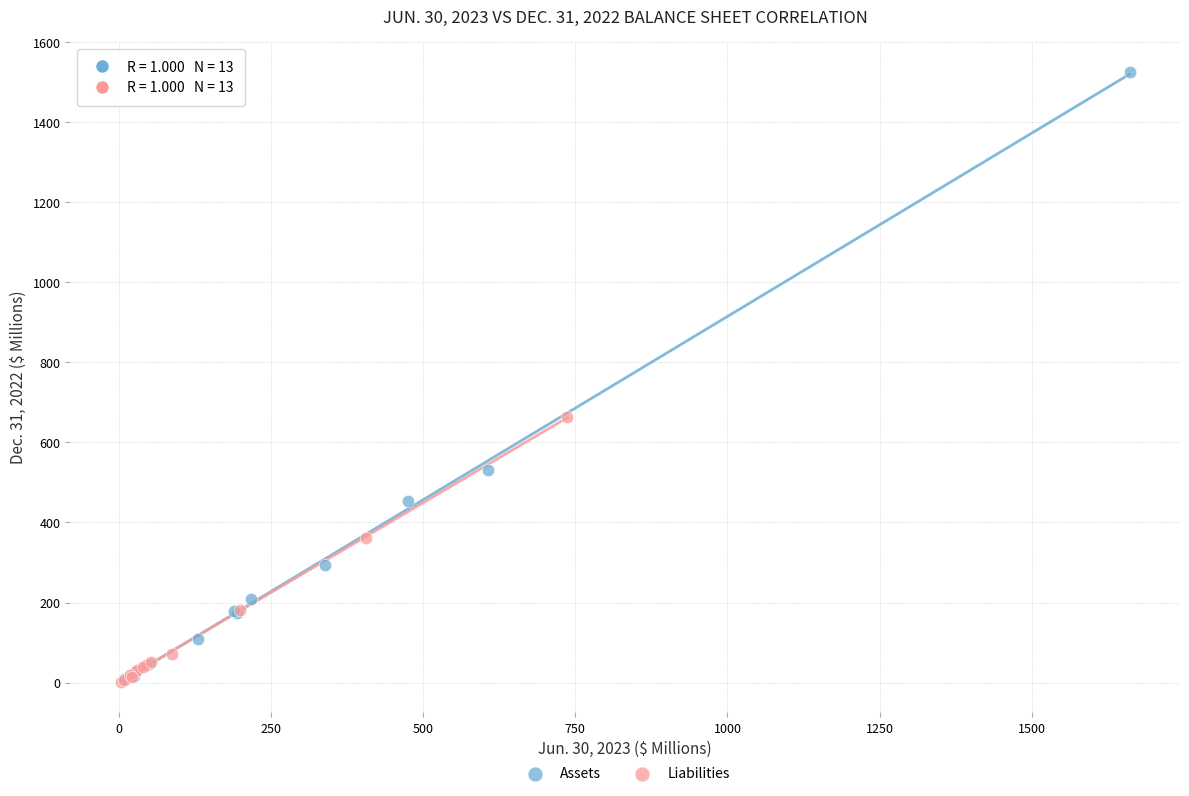

Which series contains the highest Y value?

Assets